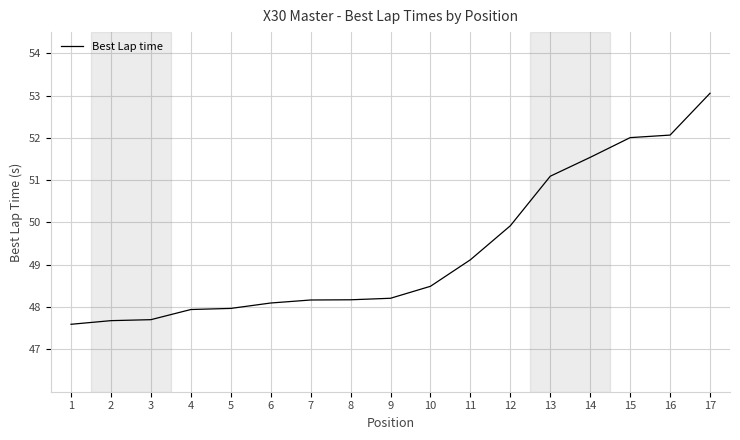

Between 12 and 5, which is larger?

12